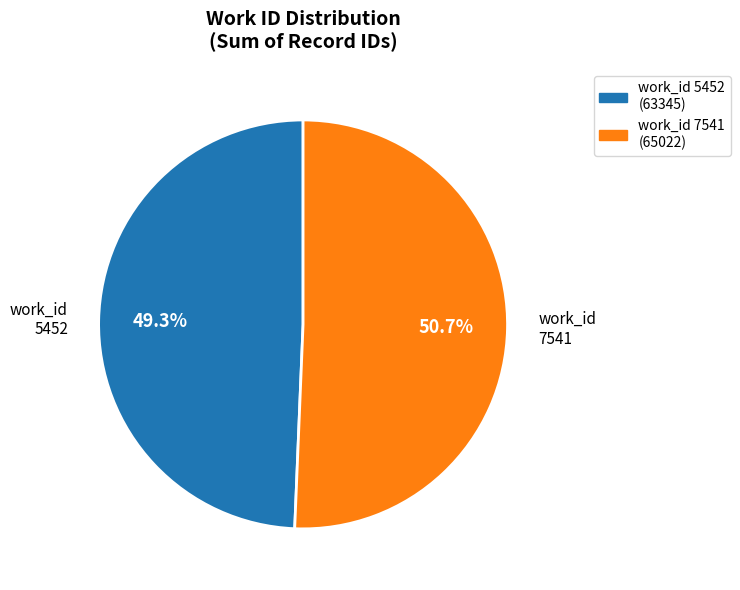

Does any single category account for the majority?

Yes